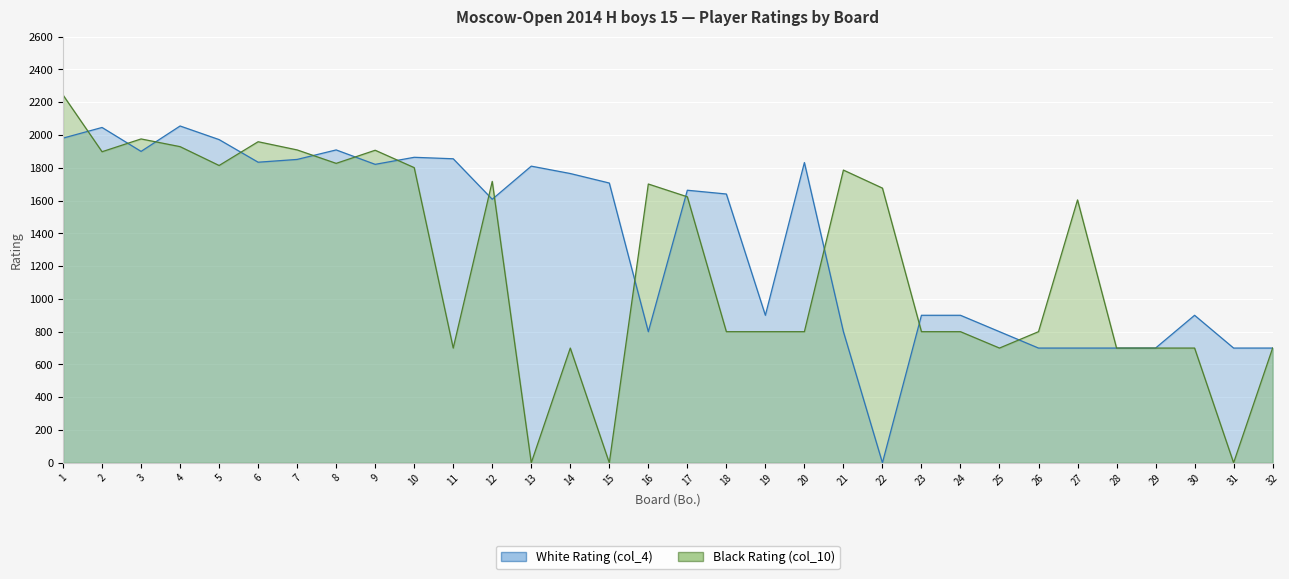

Which category has the lowest value in the White Rating (col_4) series?

22